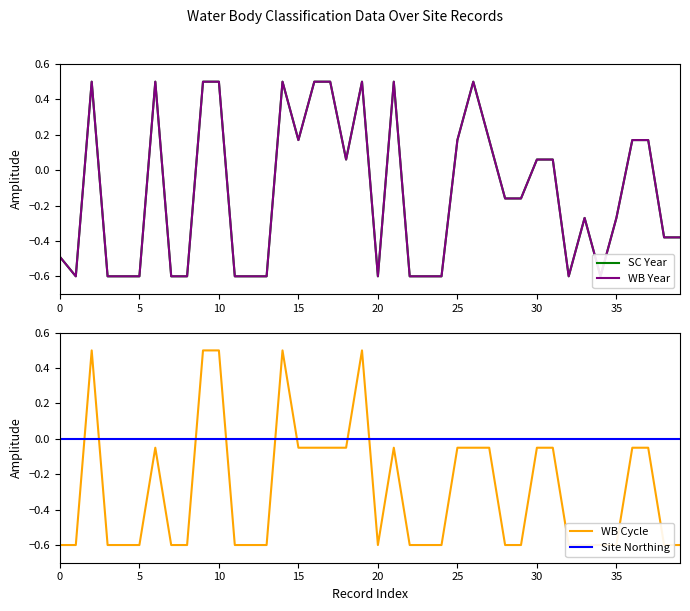

At 9, list the series in order from smallest to largest.

Site Northing, SC Year, WB Year, WB Cycle